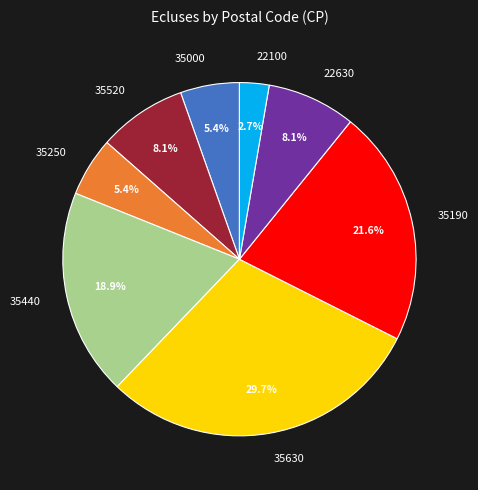

How many slices are in this pie chart?

8